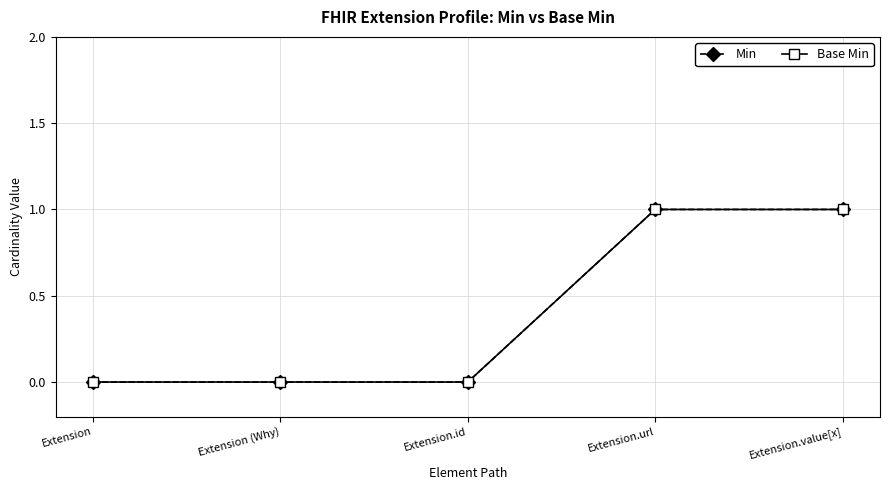

Which series has the widest spread of values?

Min